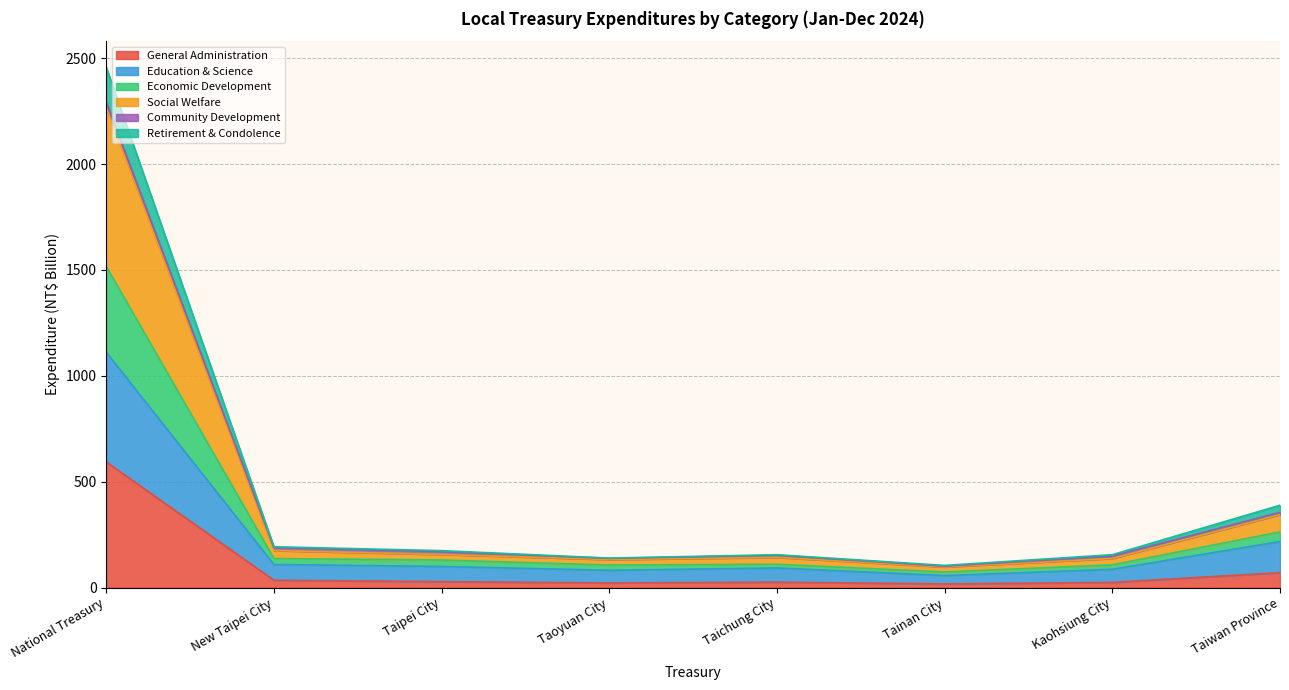

Where is Expenditures for General Administration nearest to the value 305?

Taiwan Province